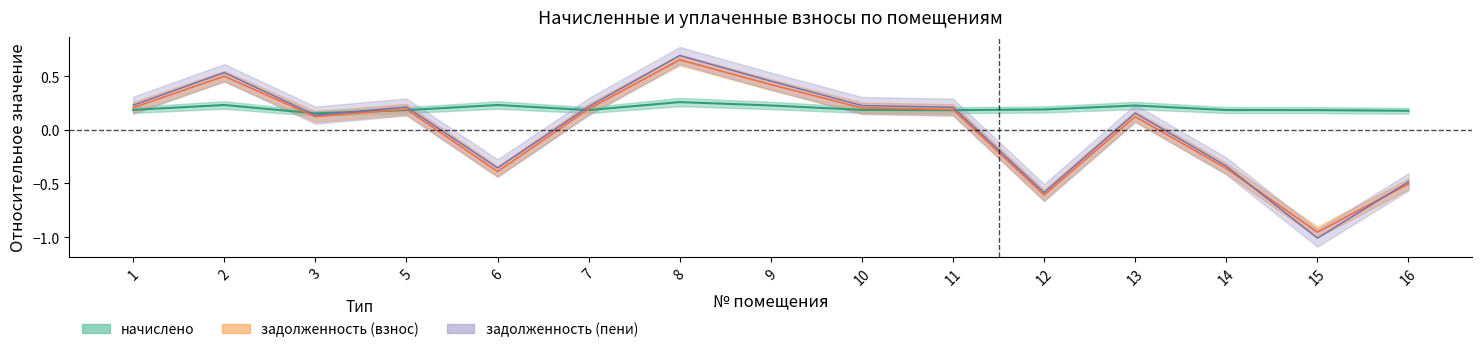

How many lines are shown in the chart?

3